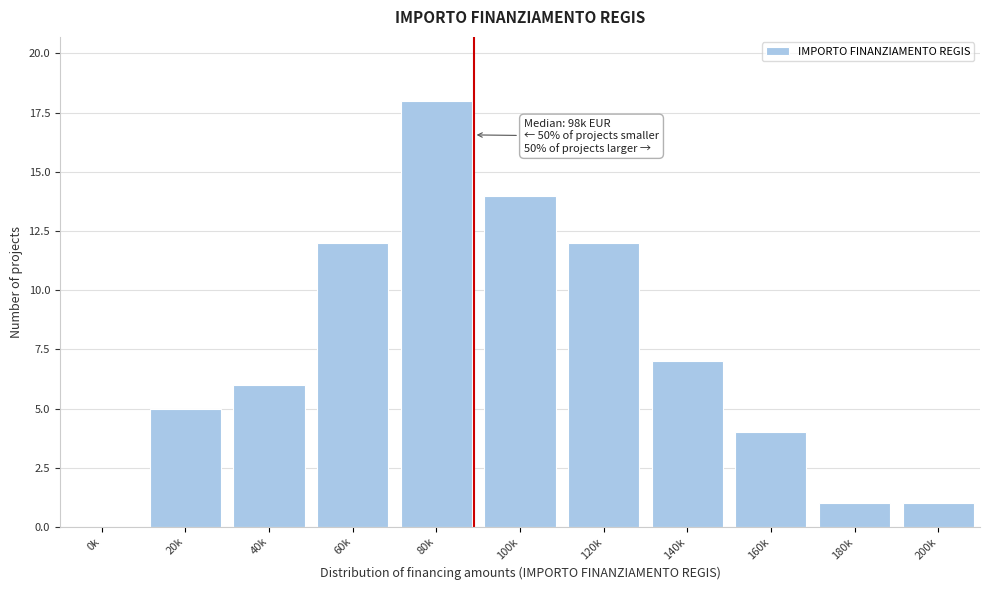

Reading left to right, what are all the values shown in this chart?

0k=0	20k=5	40k=6	60k=12	80k=18	100k=14	120k=12	140k=7	160k=4	180k=1	200k=1